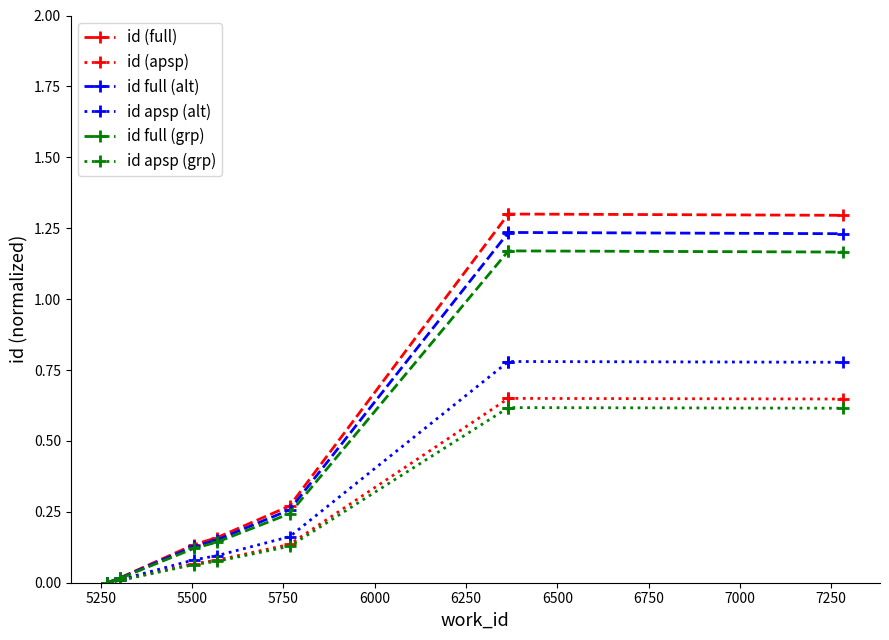

Rank the series at 5750 from highest to lowest value.

id (full), id full (alt), id full (grp), id apsp (alt), id (apsp), id apsp (grp)